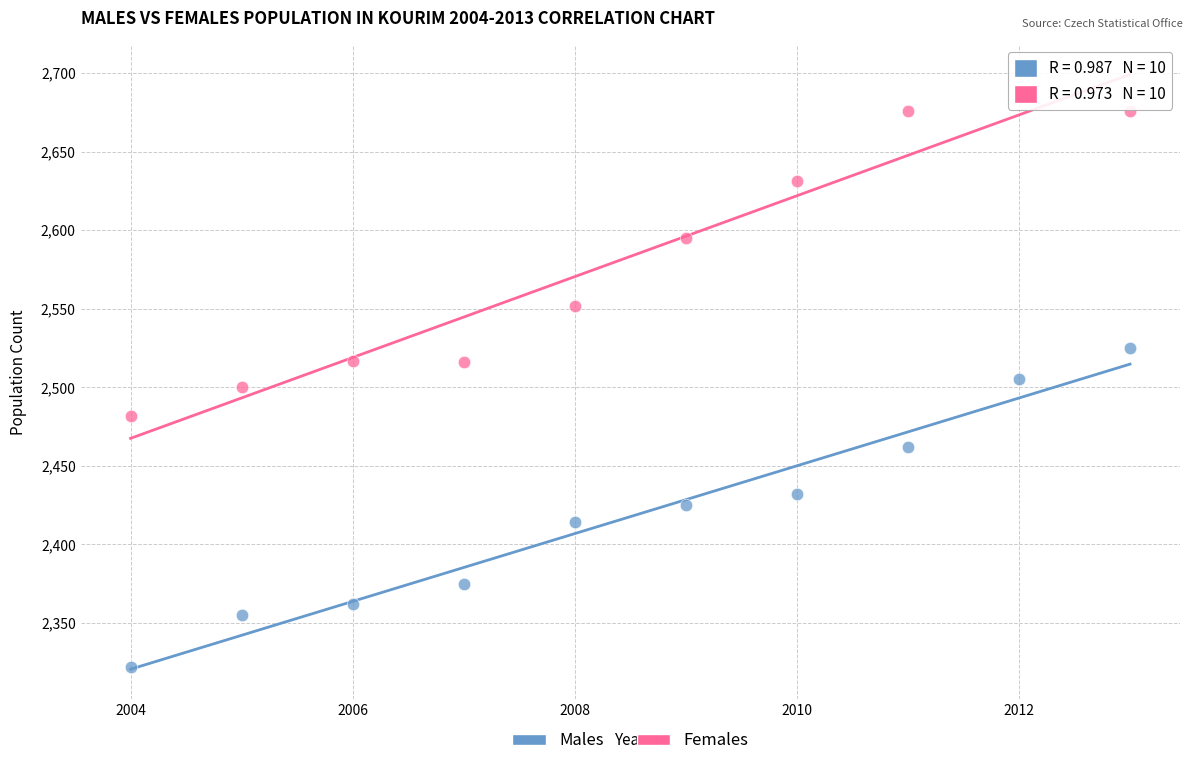

Across all data points, what is the range of X values (max minus min)?

9